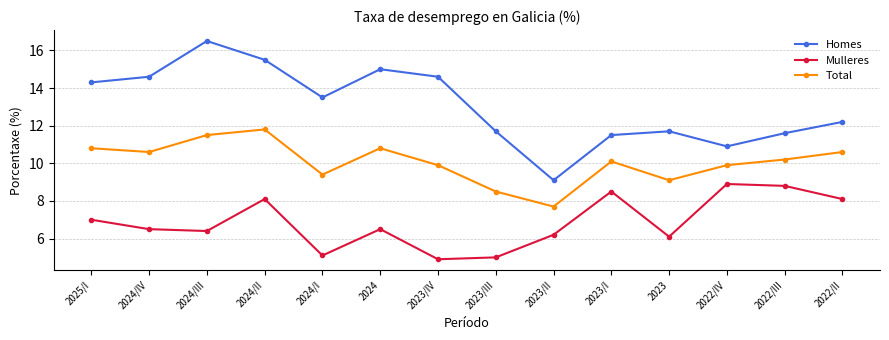

Which category has the highest value across all series?

2024/III